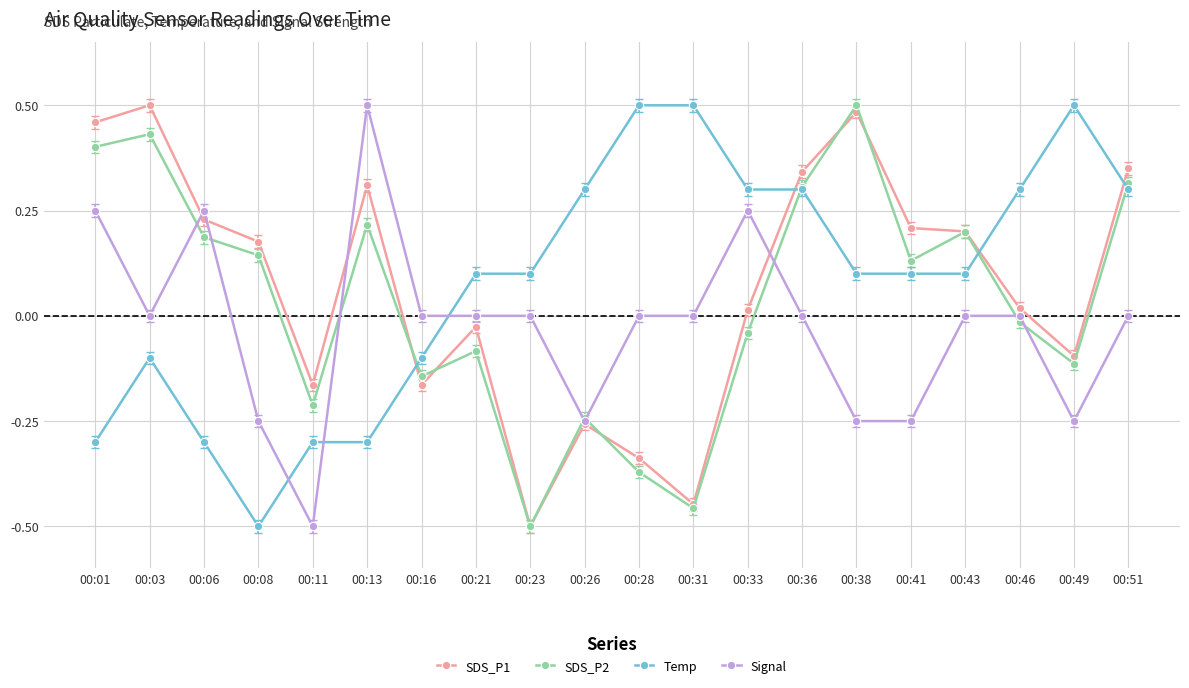

Is the value of SDS_P2 at 00:16 greater than the value of Temp at 00:08?

Yes